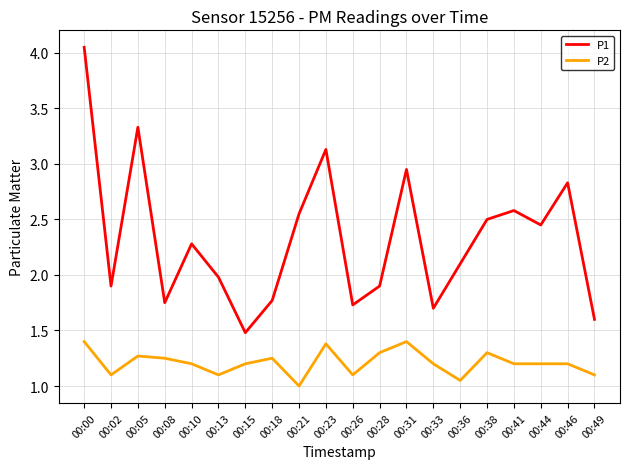

Rank the series by their maximum value, from highest to lowest.

P1, P2